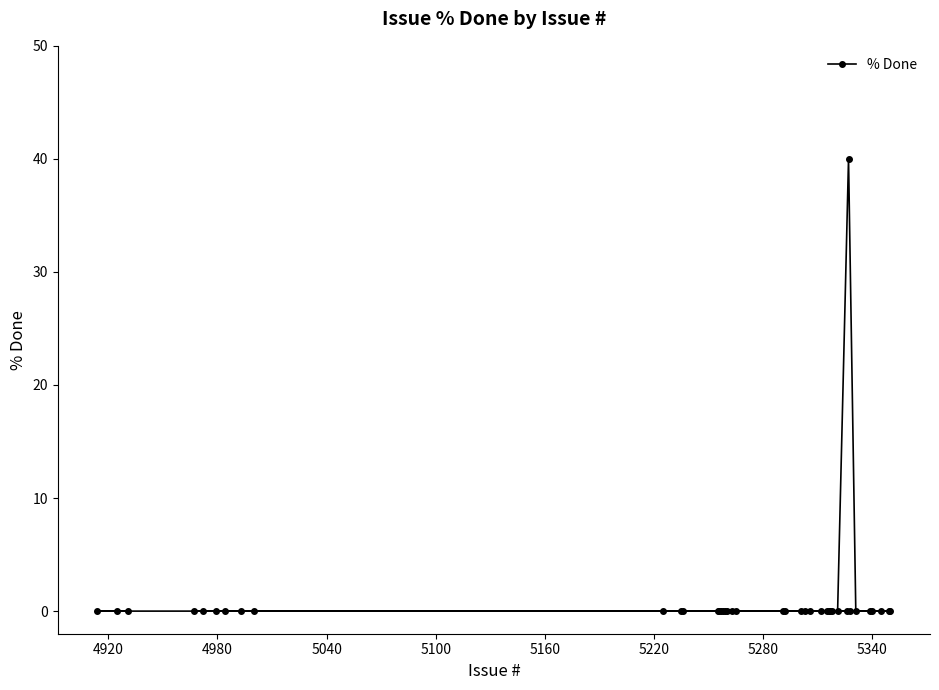

Count the number of data series in this chart.

1